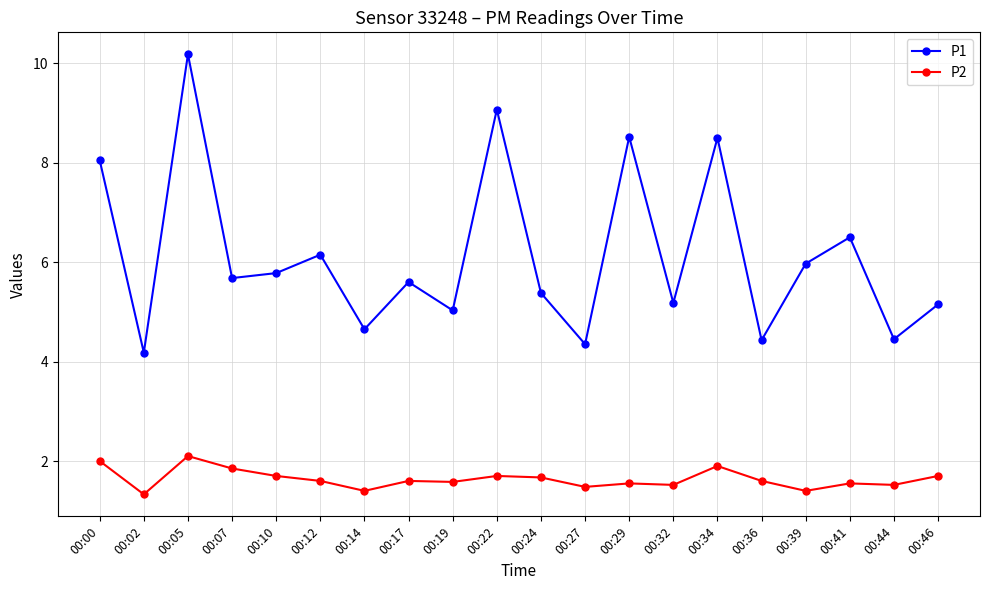

Which series has the largest range (max minus min)?

P1